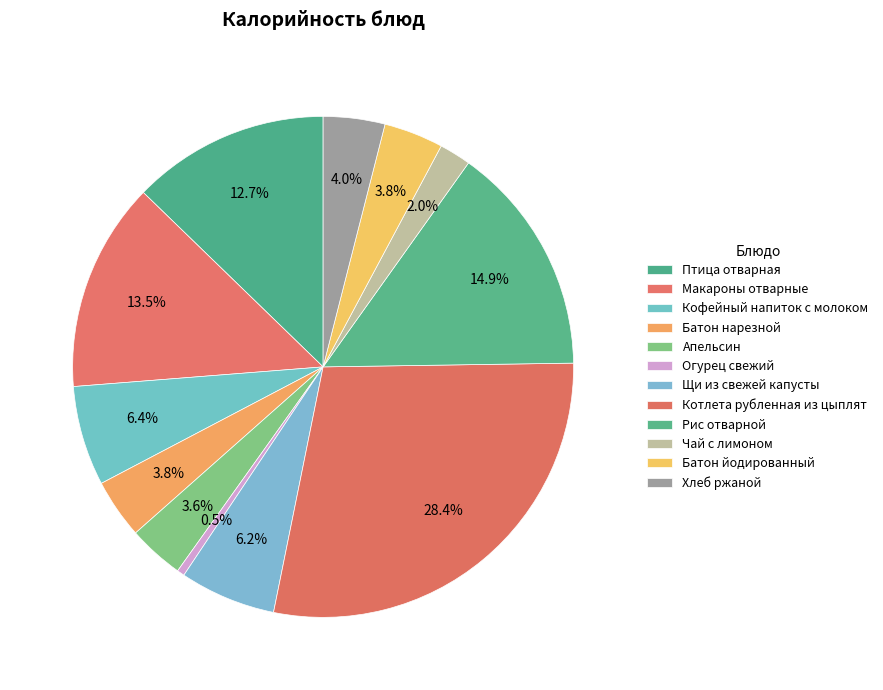

To the nearest percent, what is the difference between the largest and smallest slice percentages?

28%